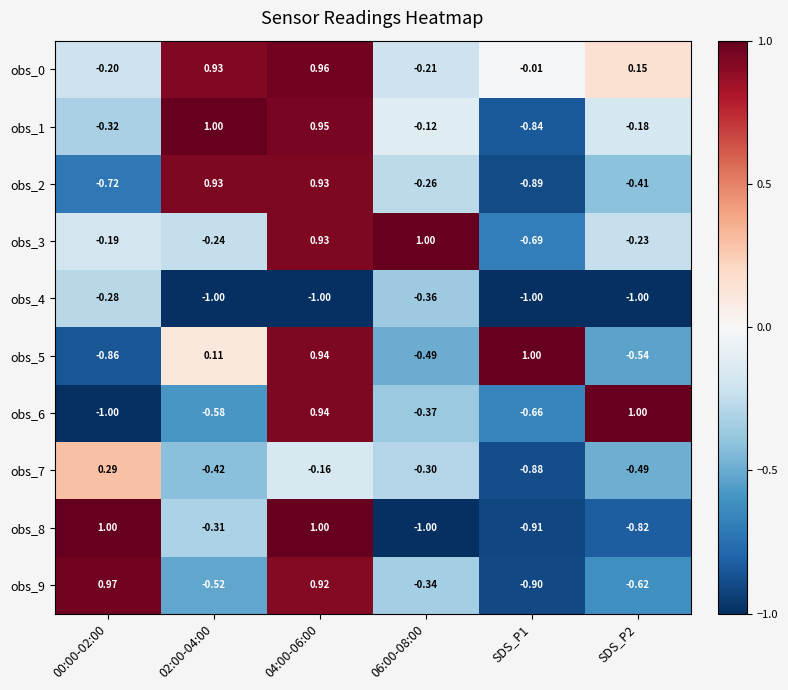

Is the value of obs_9 at 00:00-02:00 greater than the value of obs_4 at SDS_P2?

Yes